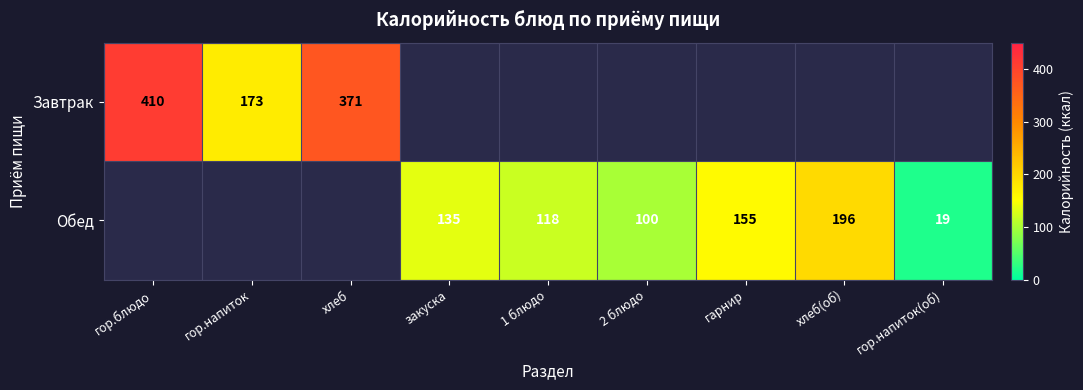

What is the sum of the Обед values at 2 блюдо and хлеб(об)?

296.0